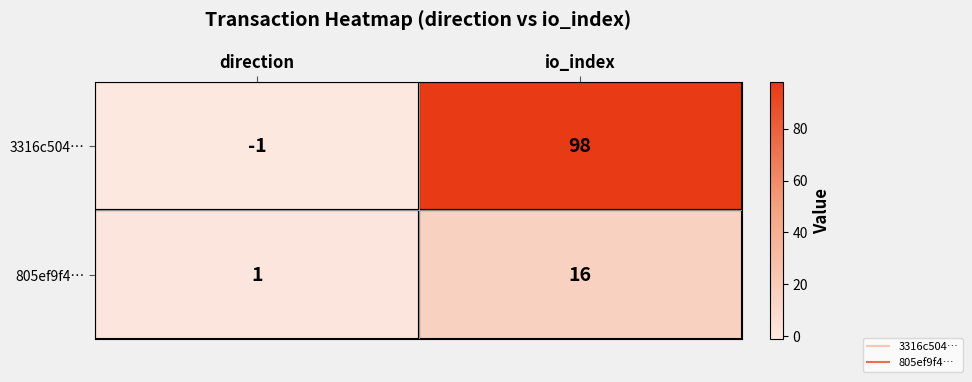

What is the spread (max minus min) of values at direction?

2